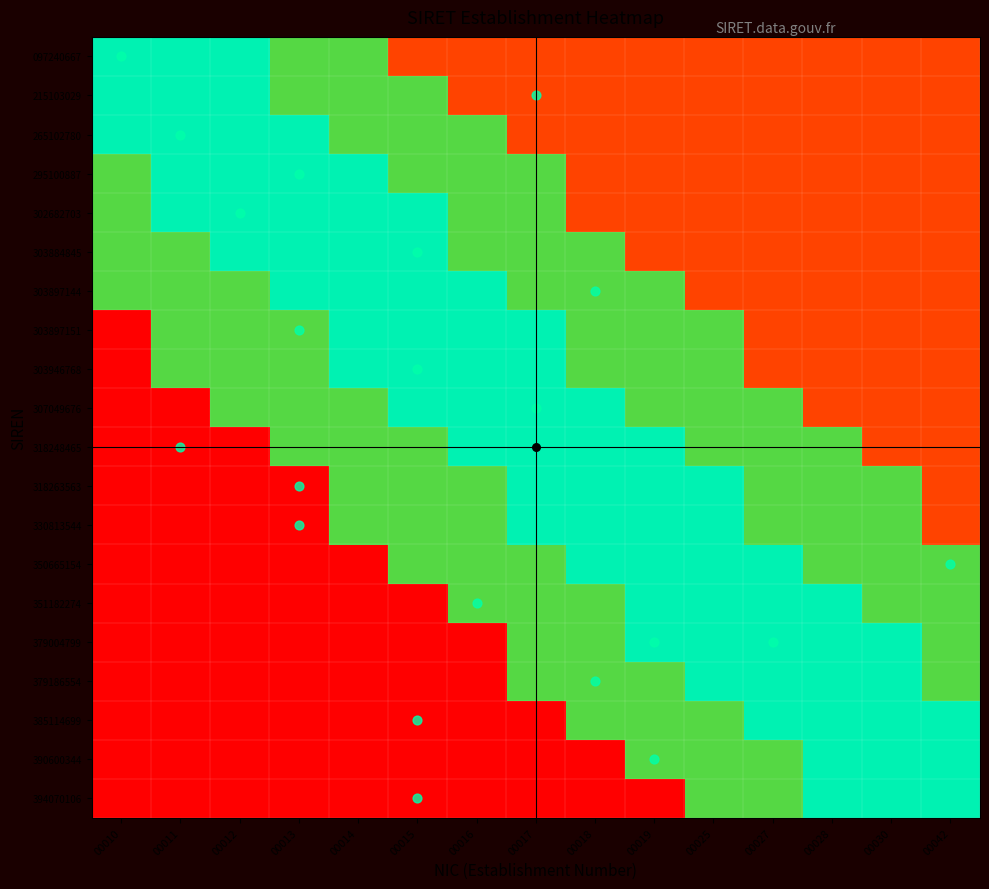

At how many categories does at least one series exceed 0?

15